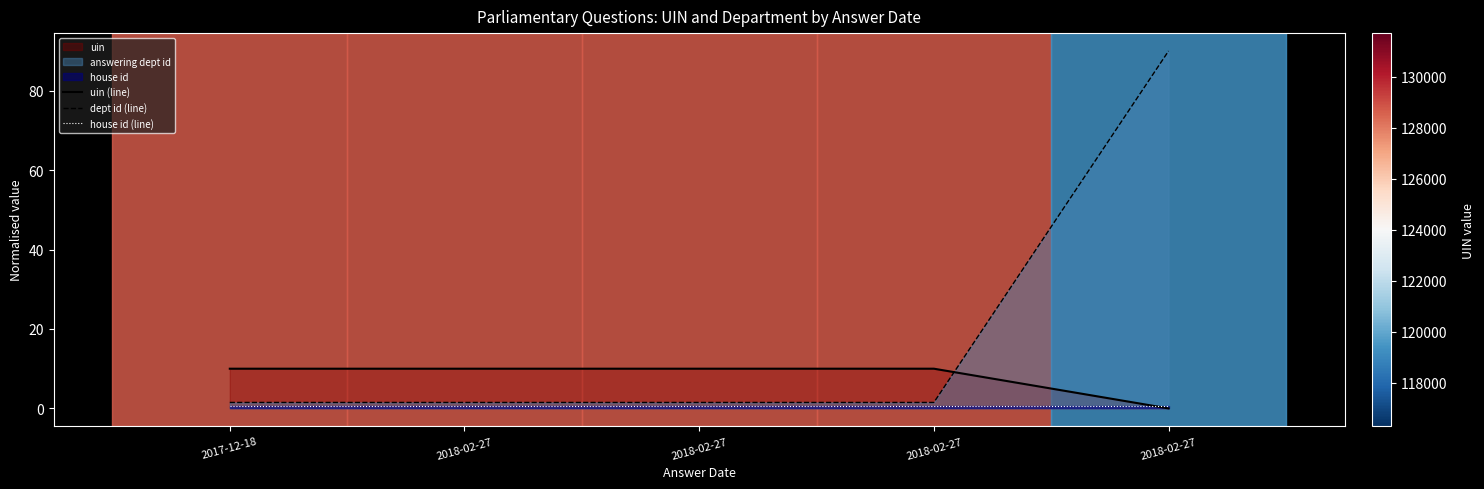

Reading right to left, list all the values displayed in this chart.

uin (line): 0.0	10.0	10.0	10.0	10.0
dept id (line): 90.0	1.5	1.5	1.5	1.5
house id (line): 0.5	0.5	0.5	0.5	0.5